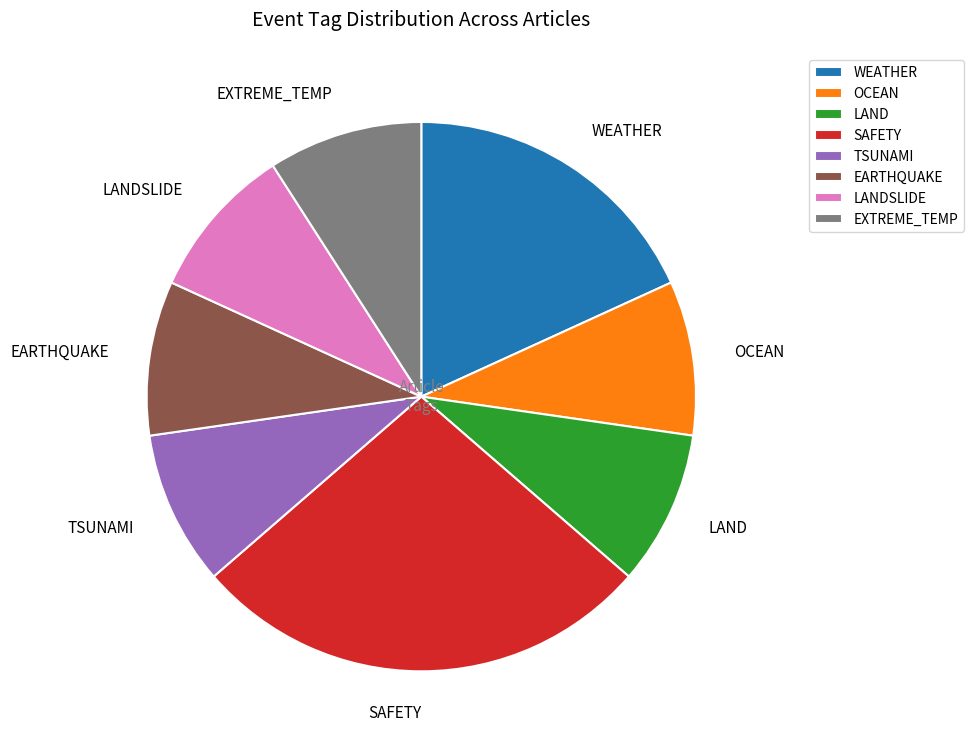

Is it true that OCEAN is 1% of the pie?

False